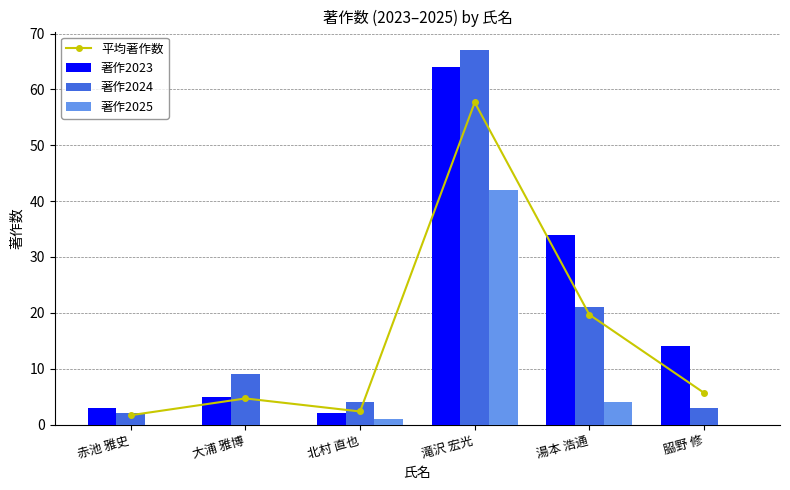

Which category has the lowest value in the 平均著作数 series?

赤池 雅史